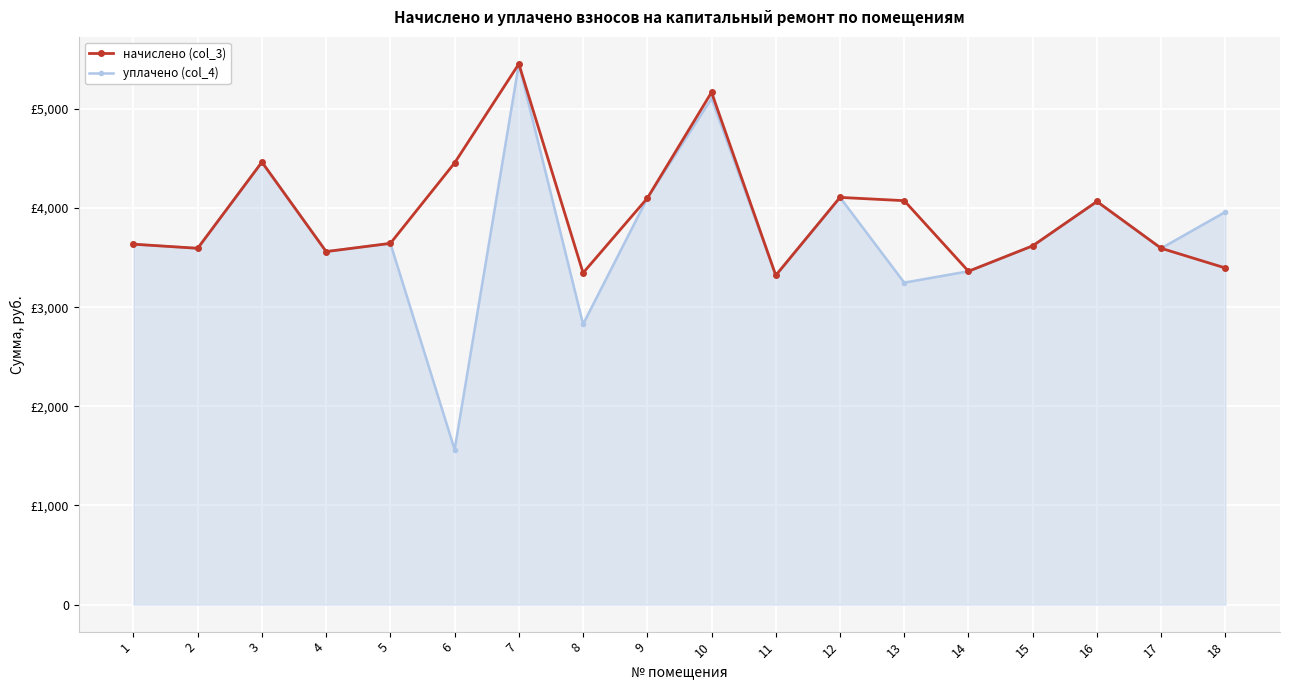

What is the sum of all уплачено (col_4) values?

67216.7